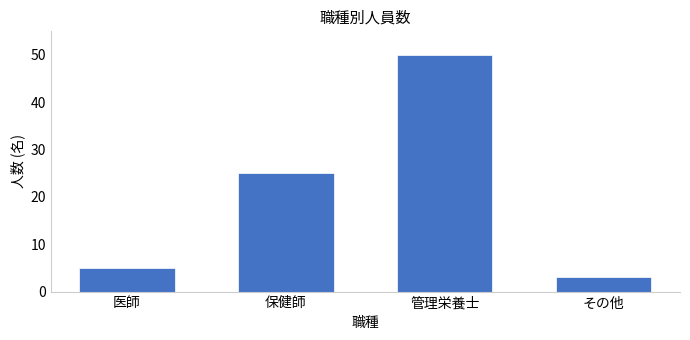

Reading left to right, extract all data points from this chart.

医師=5	保健師=25	管理栄養士=50	その他=3